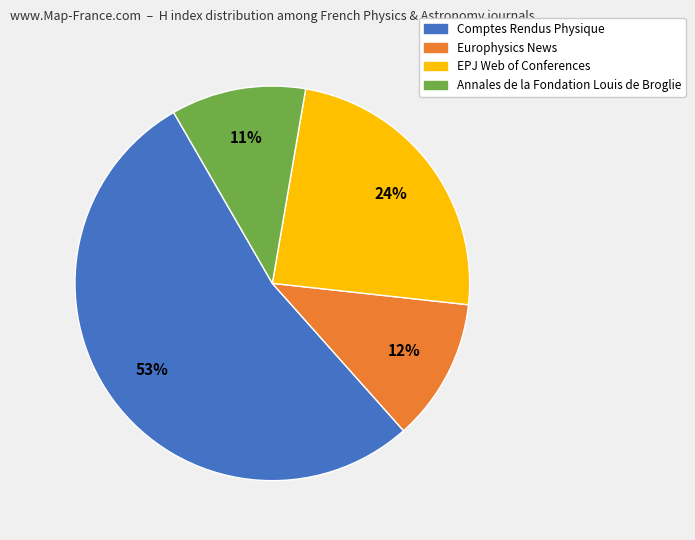

Is it true that Annales de la Fondation Louis de Broglie is 11% of the pie?

True